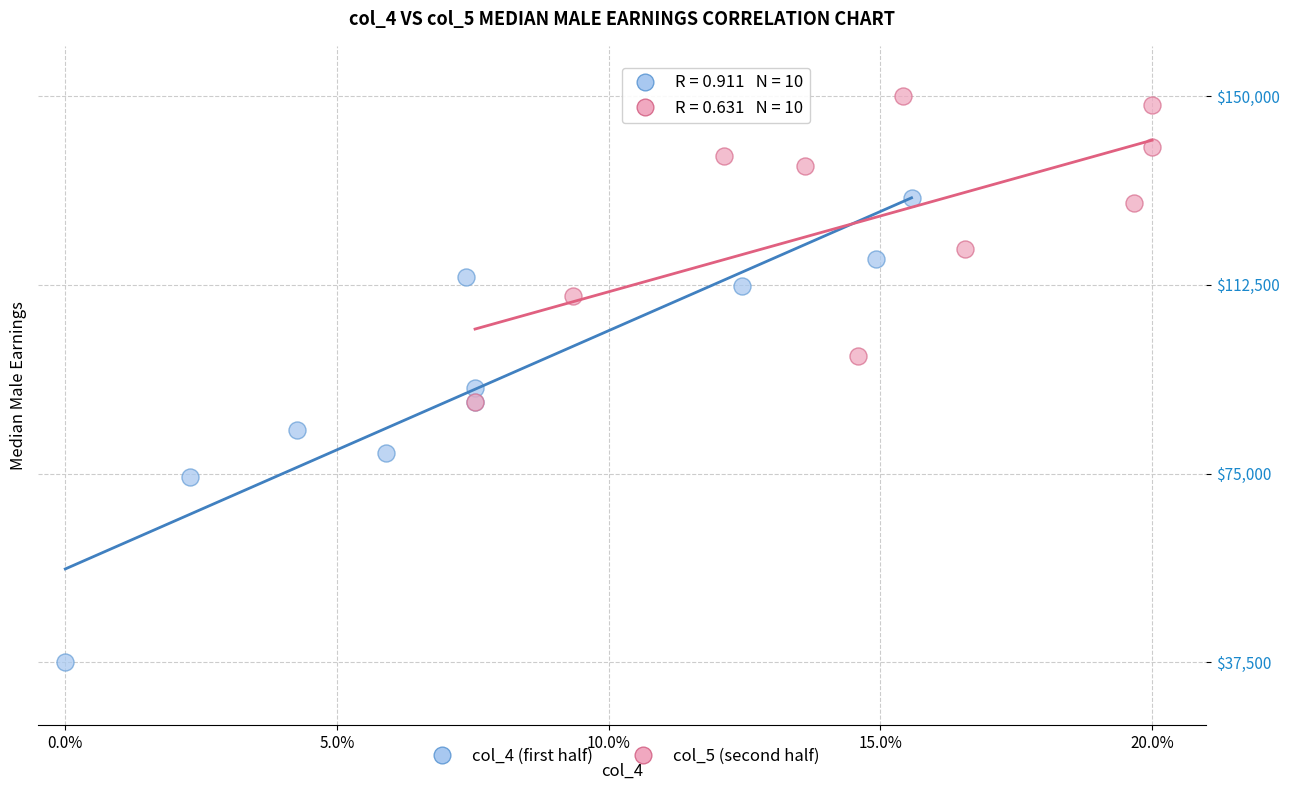

Which series contains the highest Y value?

col_5 (second half)